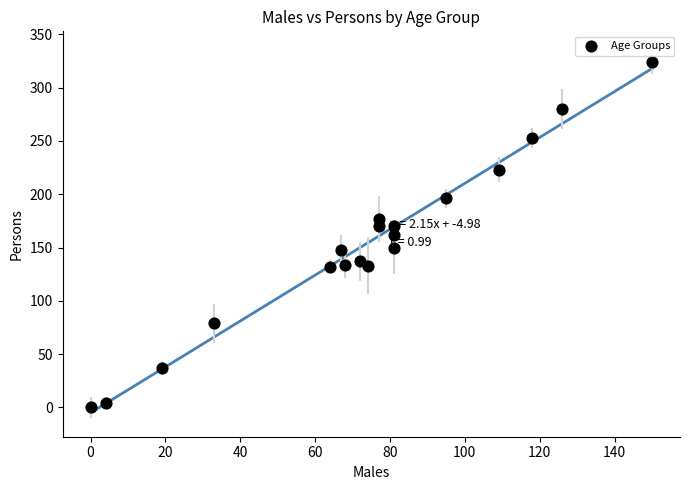

What is the range of X values (max minus min)?

150